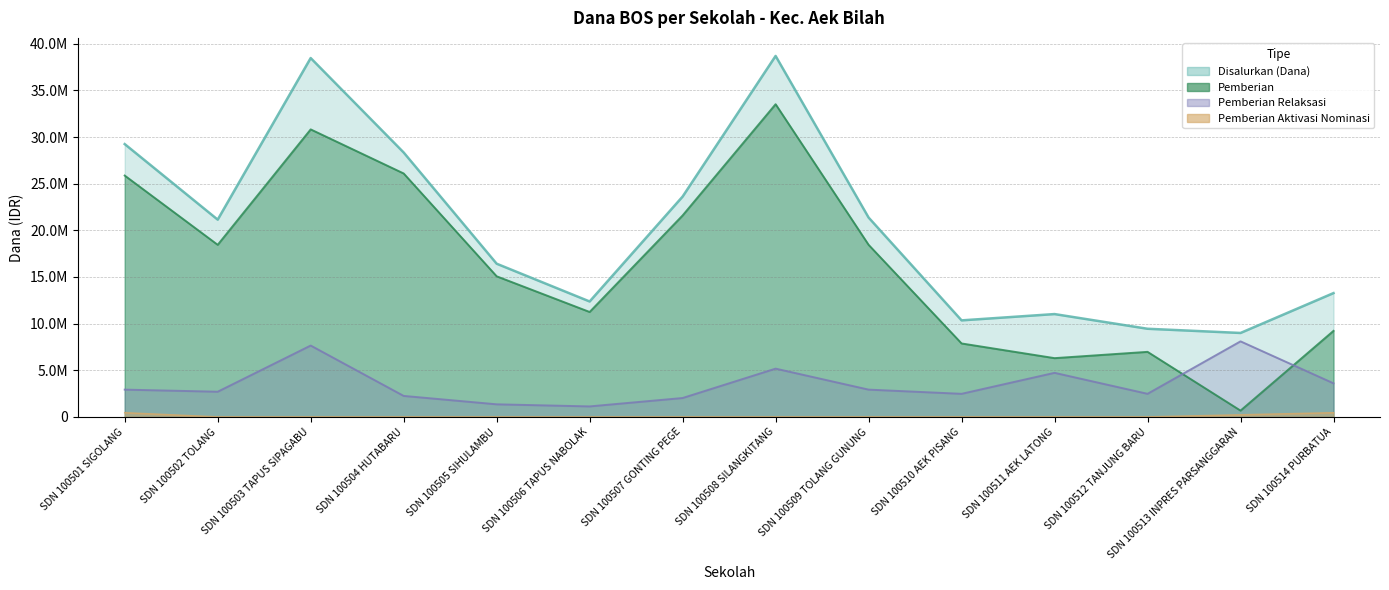

Which series has the widest spread of values?

Pemberian